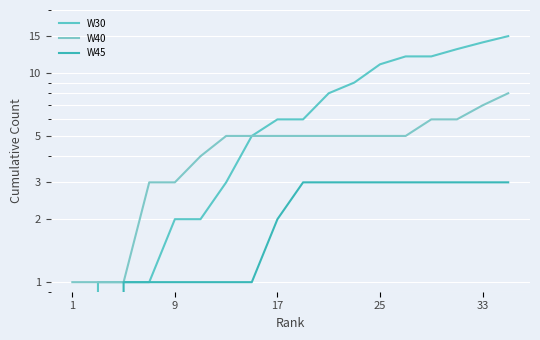

What is the difference between the maximum and second lowest values in the W30 series?

14